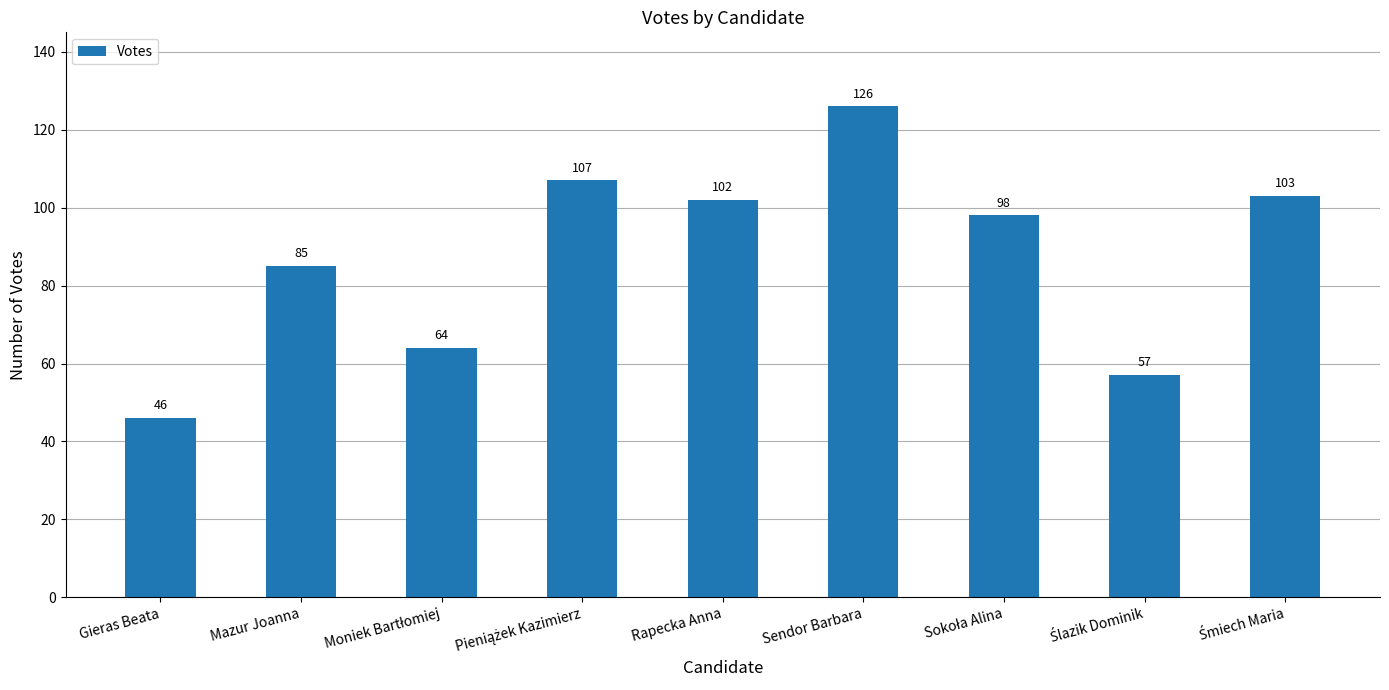

What is the value of the 7th bar from the left?

98